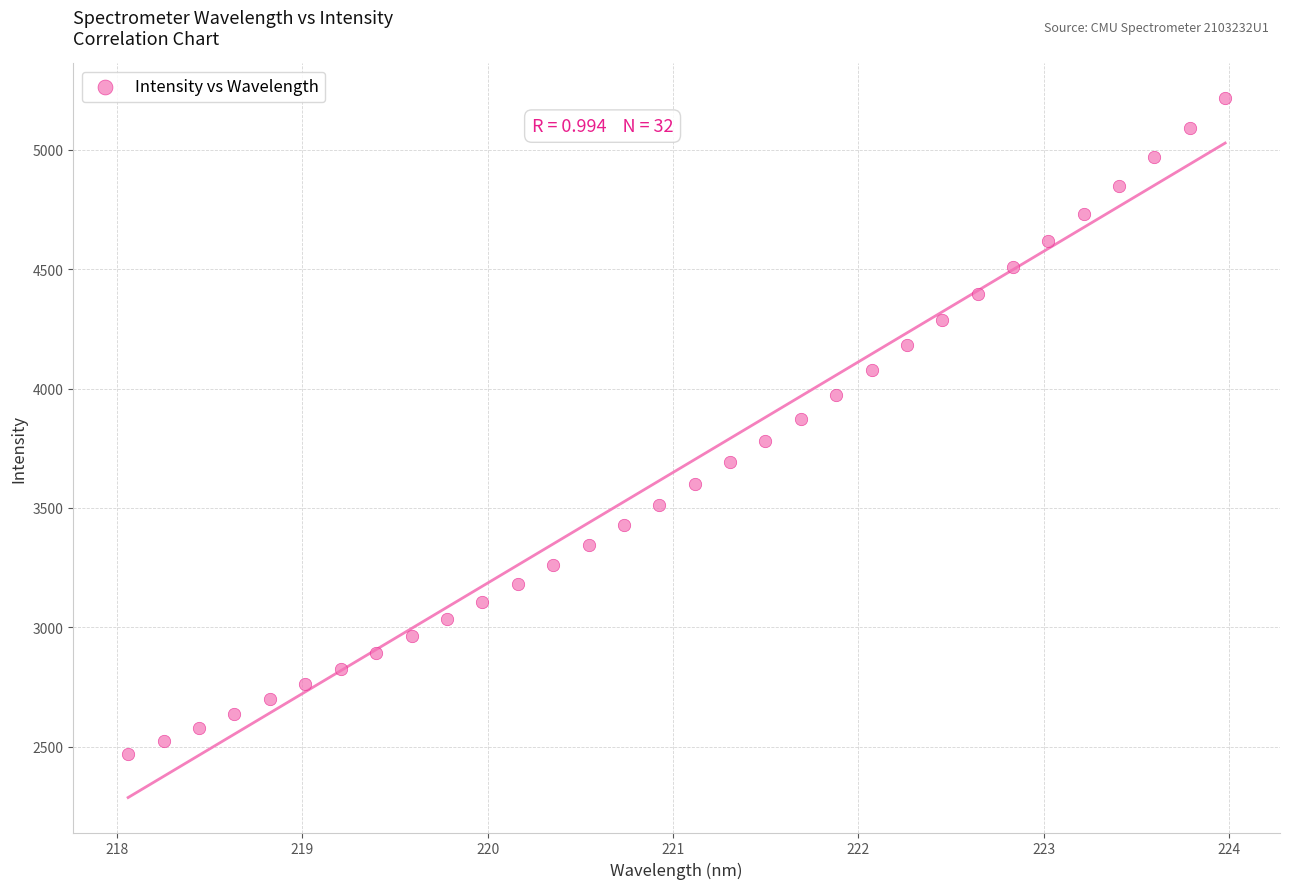

What is the range of Y values (max minus min)?

2748.6